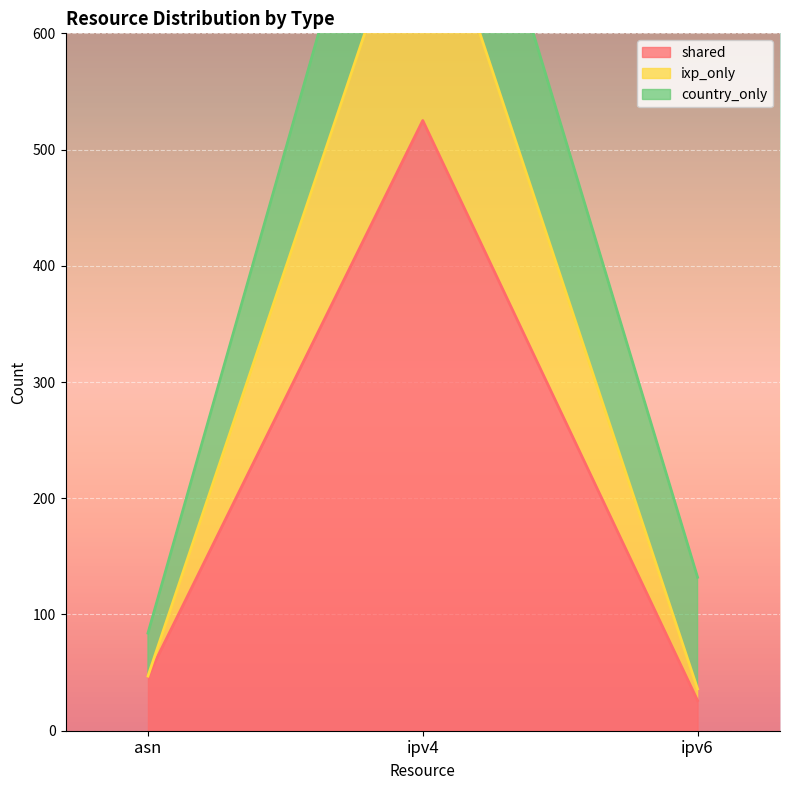

True or false: shared has a value of 47 at asn.

True